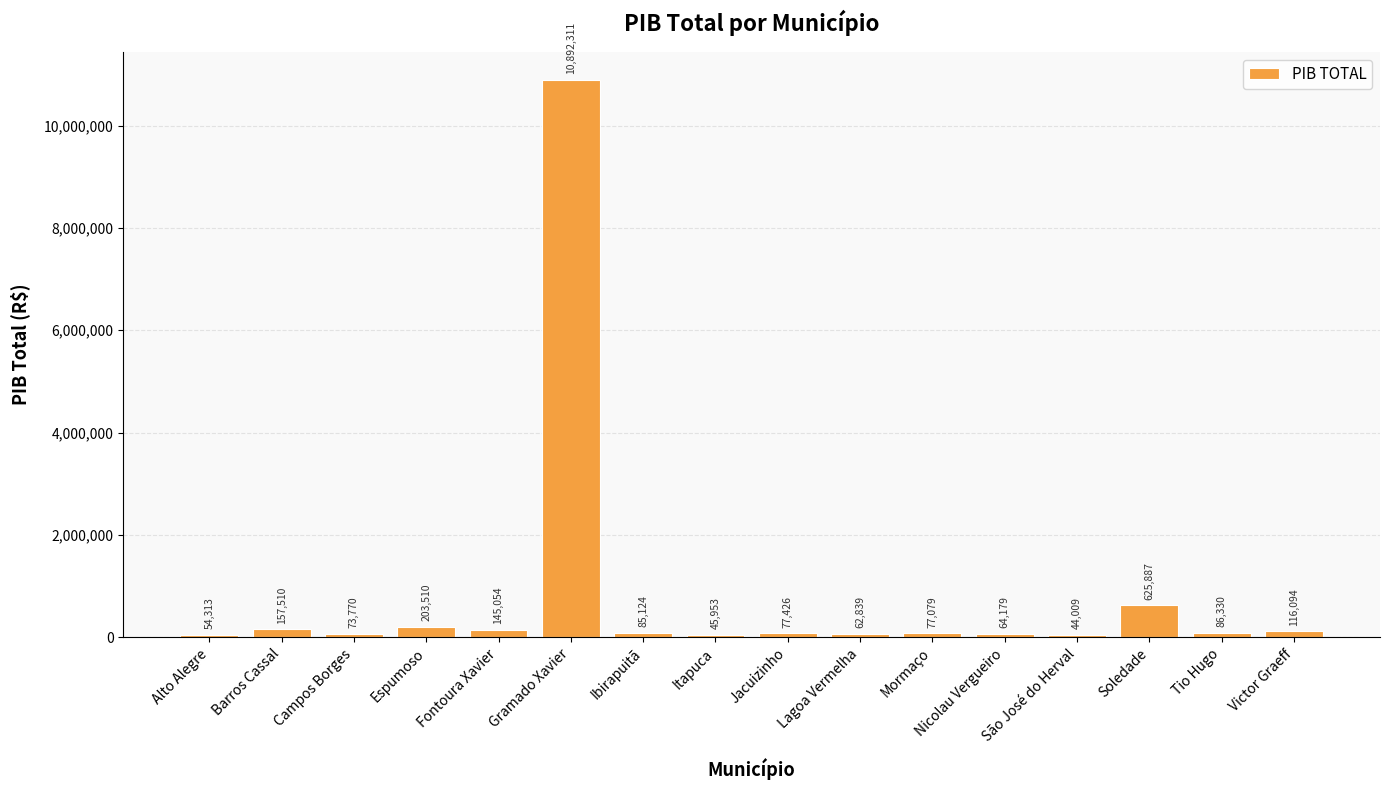

True or false: the data shows 203509.6 at Espumoso.

True